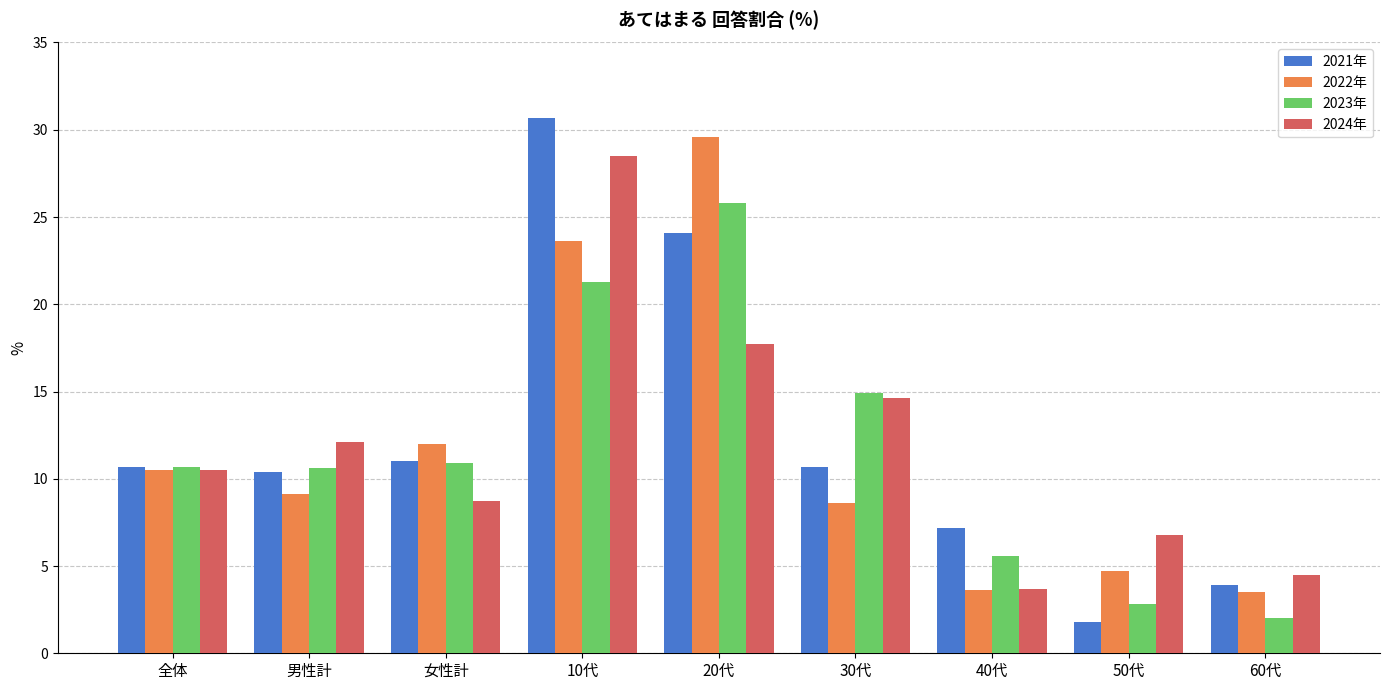

What is the difference between the 2022年 values at 40代 and 30代?

5.0